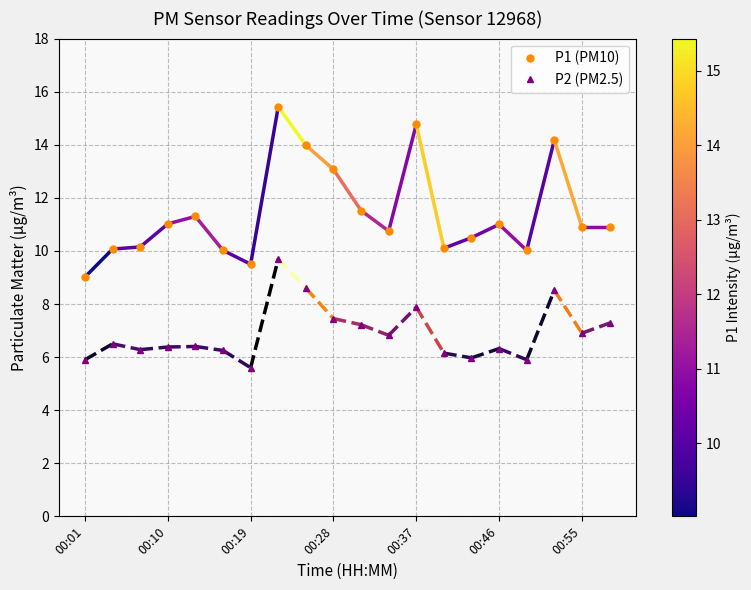

What are all the series names shown in the legend?

P1 (PM10), P2 (PM2.5)